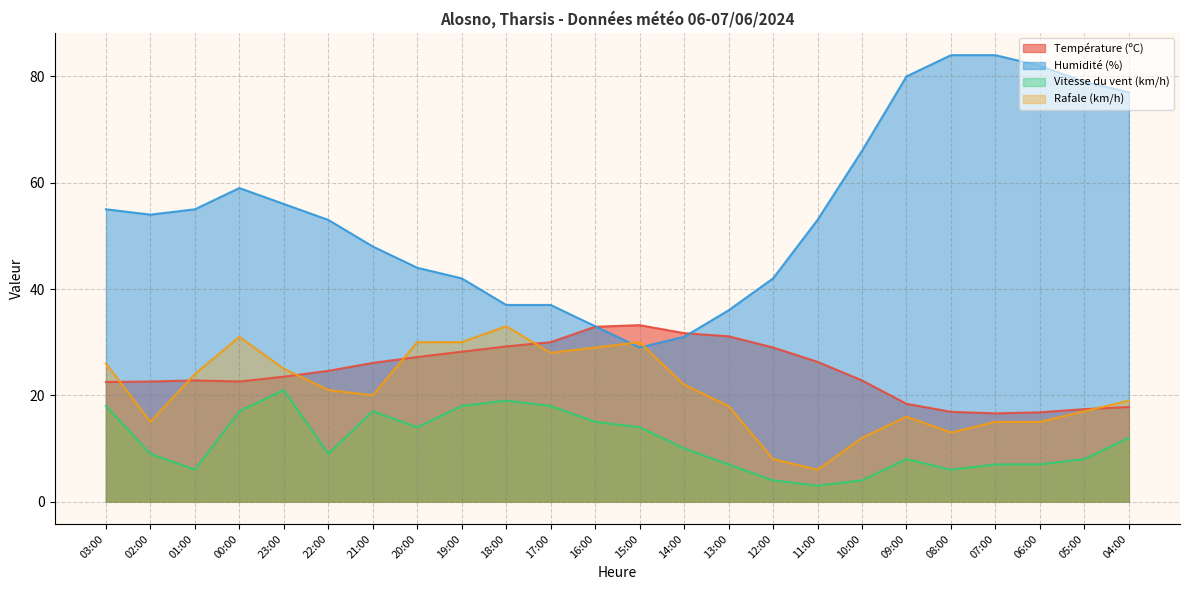

What is the sum of the Vitesse du vent (km/h) values at 18:00 and 08:00?

25.0